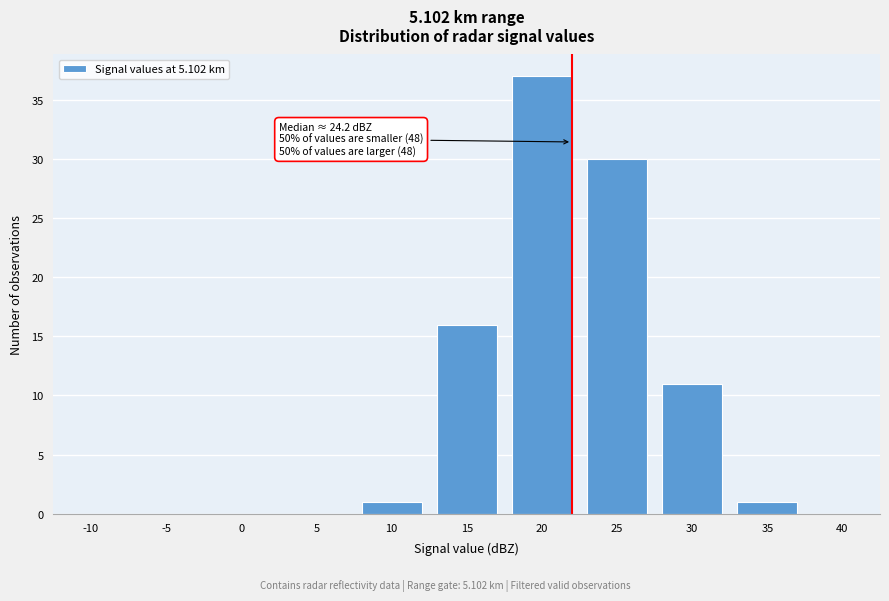

Reading left to right, list all the values displayed in this chart.

-10=0	-5=0	0=0	5=0	10=1	15=16	20=37	25=30	30=11	35=1	40=0